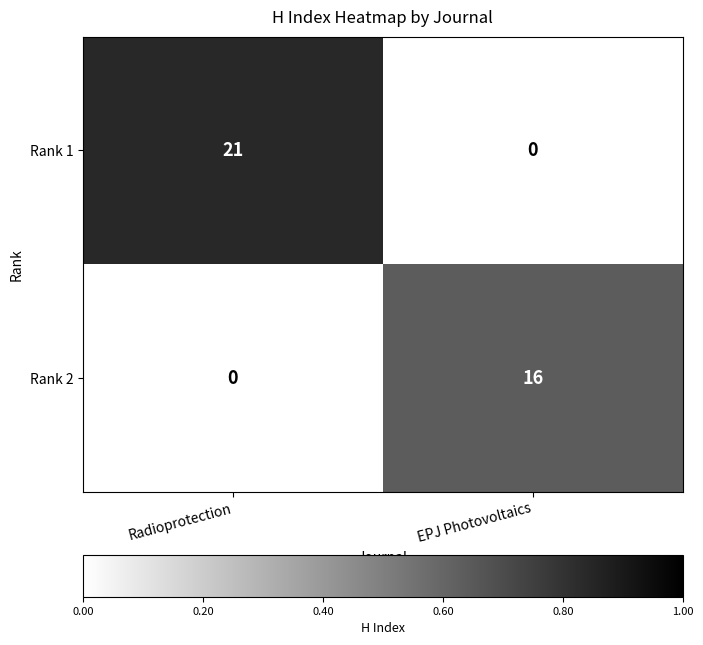

What is the greatest value displayed?

21